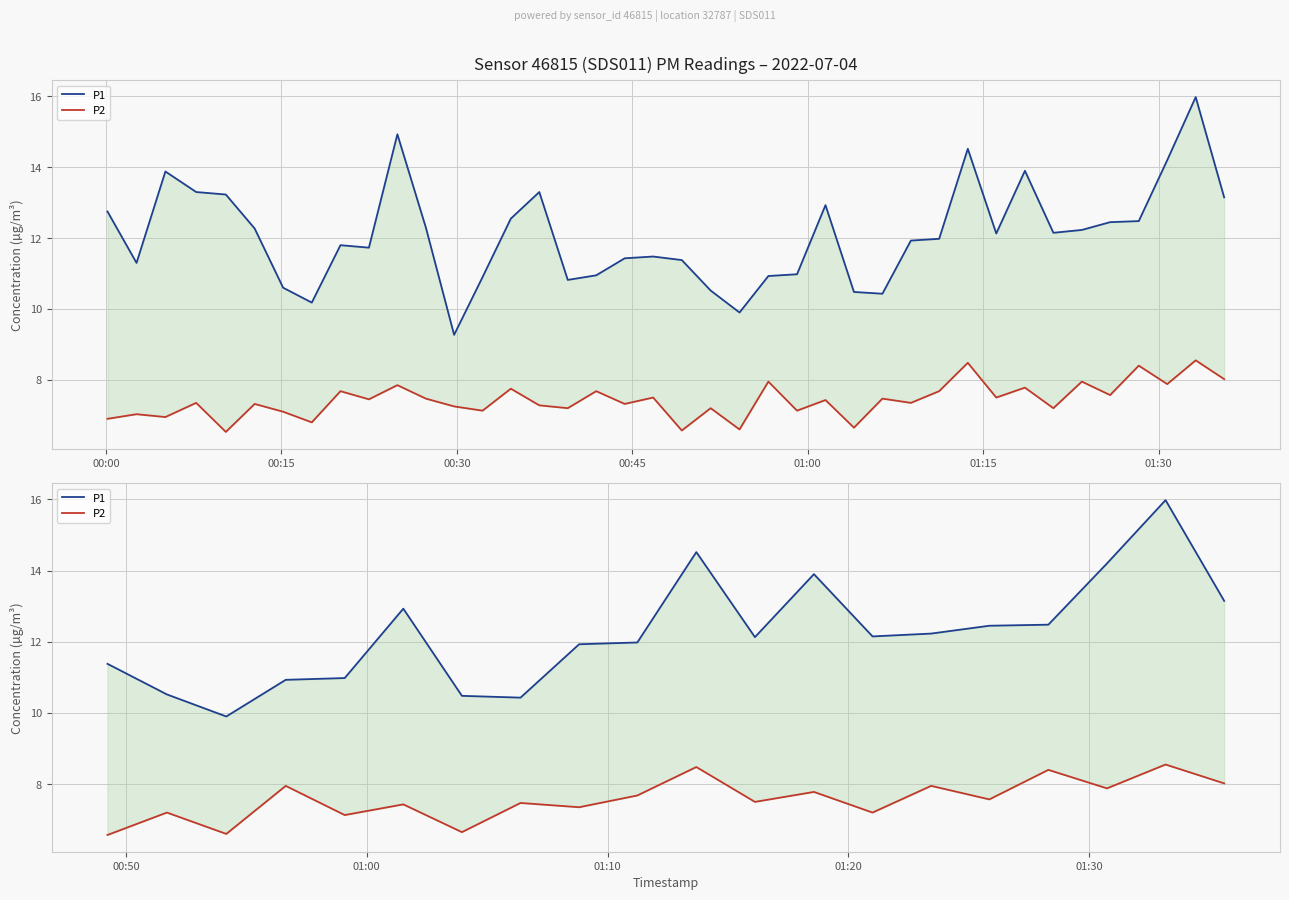

Is the value of P2 at 10 greater than the value of P1 at 12?

No